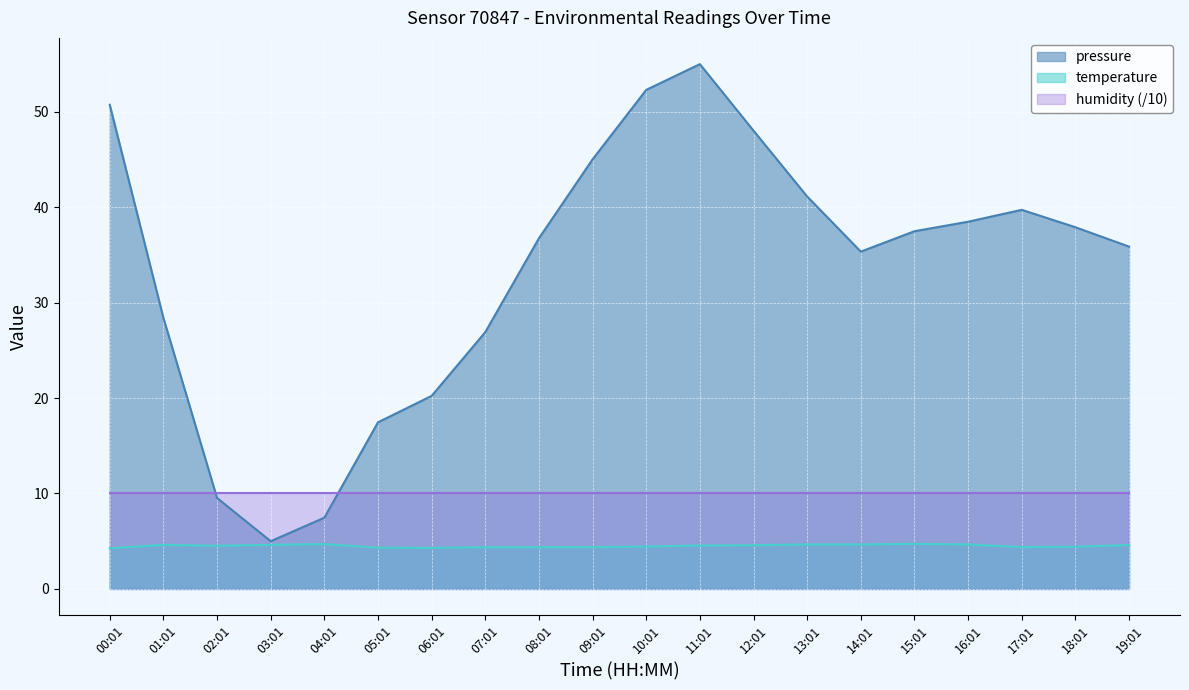

What is the total value across all series at 06:01?

34.5